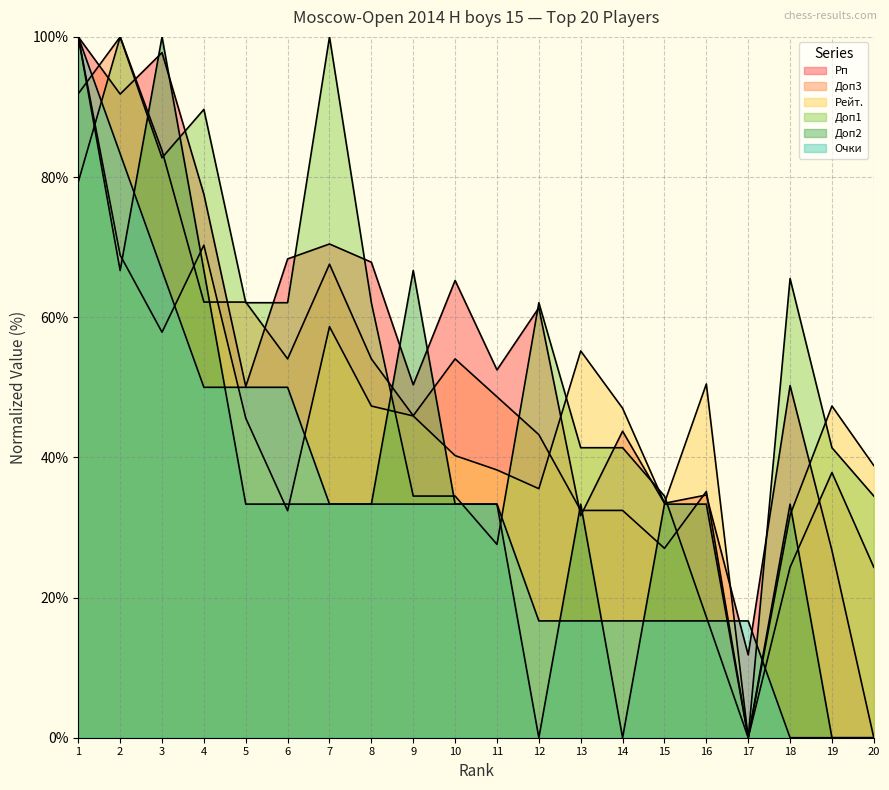

Reading right to left, list all the values displayed in this chart.

Рп: 20=0.0	19=26.7	18=50.2	17=11.8	16=34.6	15=33.5	14=43.7	13=31.7	12=61.3	11=52.5	10=65.2	9=50.4	8=67.8	7=70.4	6=68.3	5=50.1	4=77.5	3=97.8	2=91.8	1=100.0
Доп3: 20=24.3	19=37.8	18=24.3	17=0.0	16=35.1	15=27.0	14=32.4	13=32.4	12=43.2	11=48.6	10=54.1	9=45.9	8=54.1	7=67.6	6=54.1	5=62.2	4=62.2	3=83.8	2=100.0	1=91.9
Рейт.: 20=38.8	19=47.3	18=31.8	17=0.0	16=50.5	15=33.5	14=47.0	13=55.2	12=35.5	11=38.2	10=40.3	9=45.9	8=47.3	7=58.6	6=32.4	5=45.6	4=70.3	3=57.9	2=68.9	1=100.0
Доп1: 20=34.5	19=41.4	18=65.5	17=0.0	16=17.2	15=34.5	14=41.4	13=41.4	12=62.1	11=27.6	10=34.5	9=34.5	8=62.1	7=100.0	6=62.1	5=62.1	4=89.7	3=82.8	2=100.0	1=79.3
Доп2: 20=0.0	19=0.0	18=33.3	17=0.0	16=33.3	15=33.3	14=0.0	13=33.3	12=0.0	11=33.3	10=33.3	9=66.7	8=33.3	7=33.3	6=33.3	5=33.3	4=66.7	3=100.0	2=66.7	1=100.0
Очки: 20=0.0	19=0.0	18=0.0	17=16.7	16=16.7	15=16.7	14=16.7	13=16.7	12=16.7	11=33.3	10=33.3	9=33.3	8=33.3	7=33.3	6=50.0	5=50.0	4=50.0	3=66.7	2=83.3	1=100.0